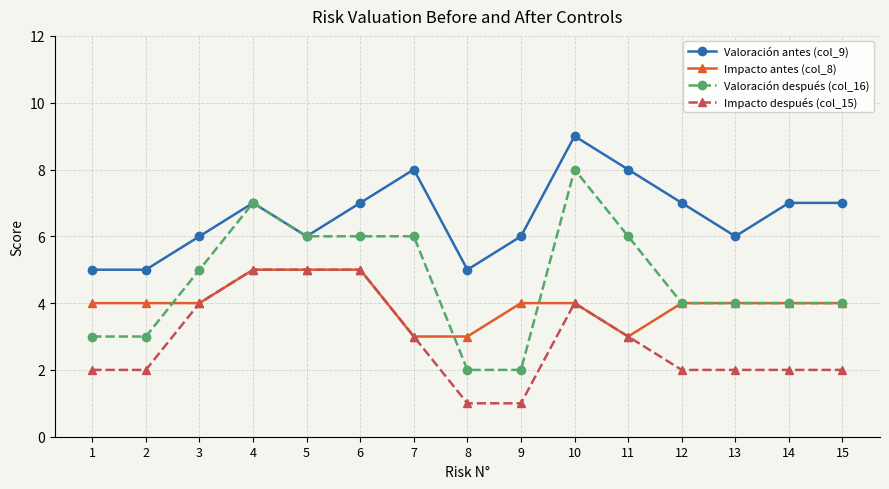

Reading left to right, transcribe all the data shown in this chart.

Valoración antes (col_9): 5	5	6	7	6	7	8	5	6	9	8	7	6	7	7
Impacto antes (col_8): 4	4	4	5	5	5	3	3	4	4	3	4	4	4	4
Valoración después (col_16): 3	3	5	7	6	6	6	2	2	8	6	4	4	4	4
Impacto después (col_15): 2	2	4	5	5	5	3	1	1	4	3	2	2	2	2